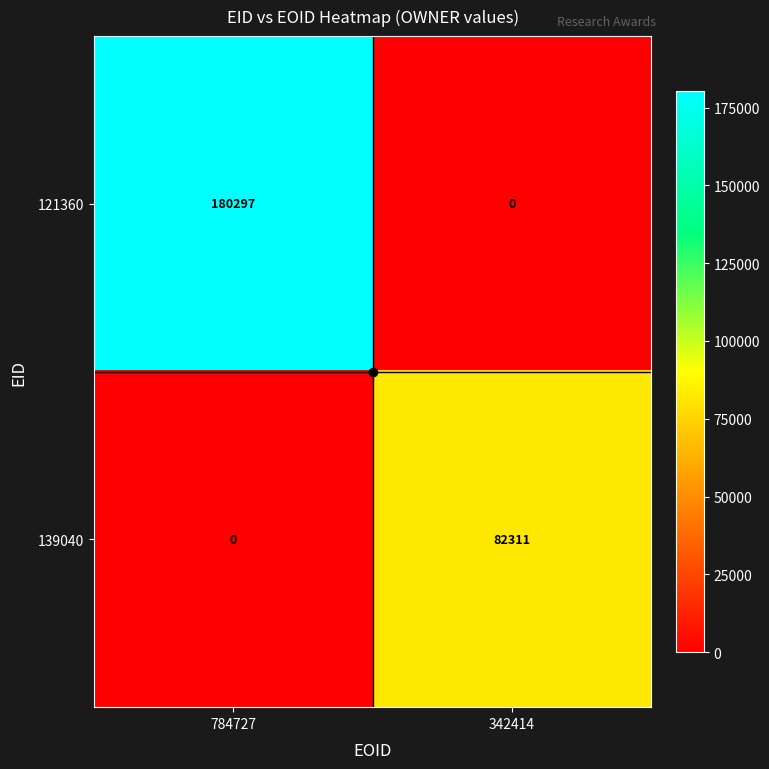

How many distinct data groups are displayed?

2